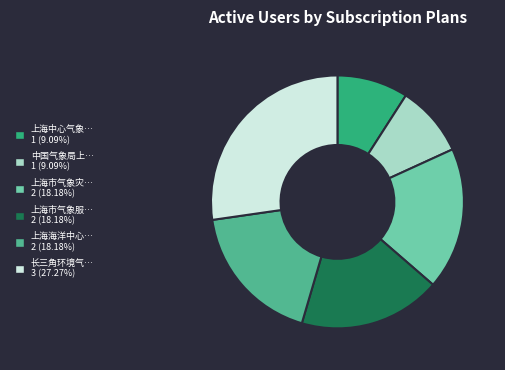

Approximately how many times larger is the value at 长三角环境气… 3 (27.27%) compared to 上海市气象服… 2 (18.18%)?

1.5